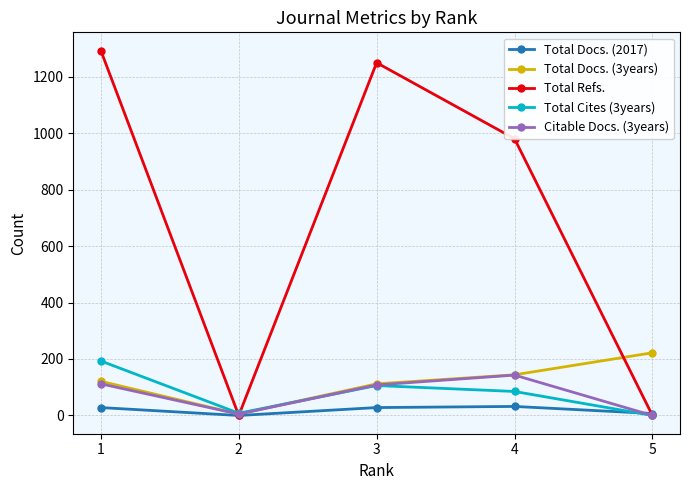

What is the difference between the maximum and minimum values in the Total Refs. series?

1292